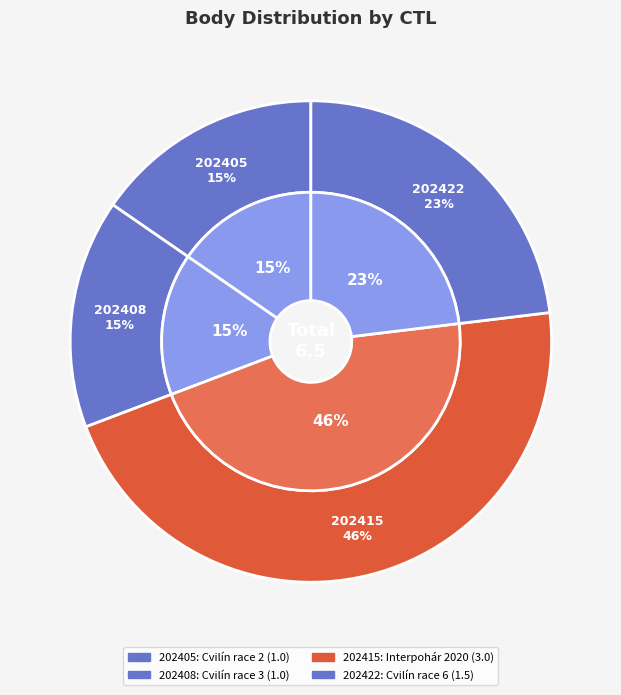

The 202405 slice represents 15% of the pie. True or false?

True